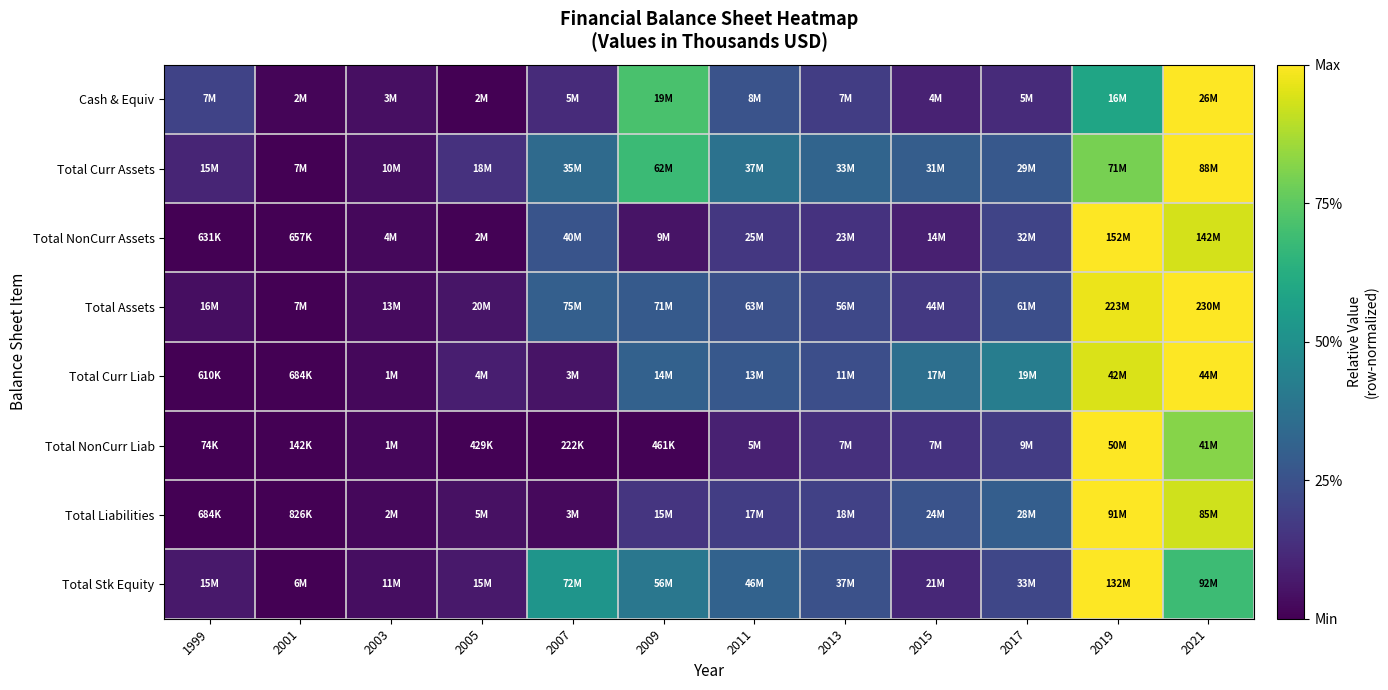

At how many categories does at least one series exceed 0?

12